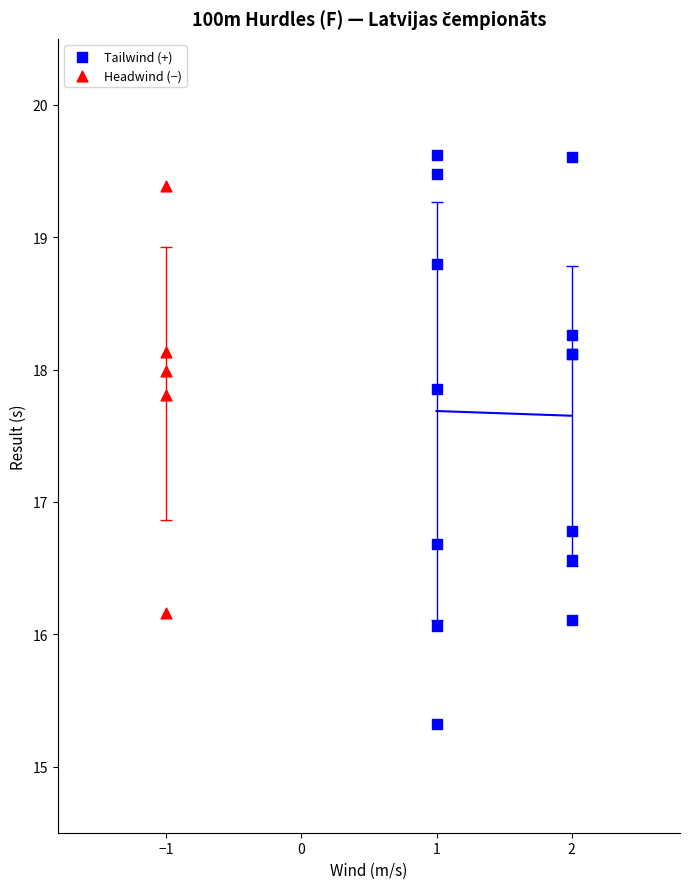

Which series has the widest spread of Y values?

Tailwind (+)